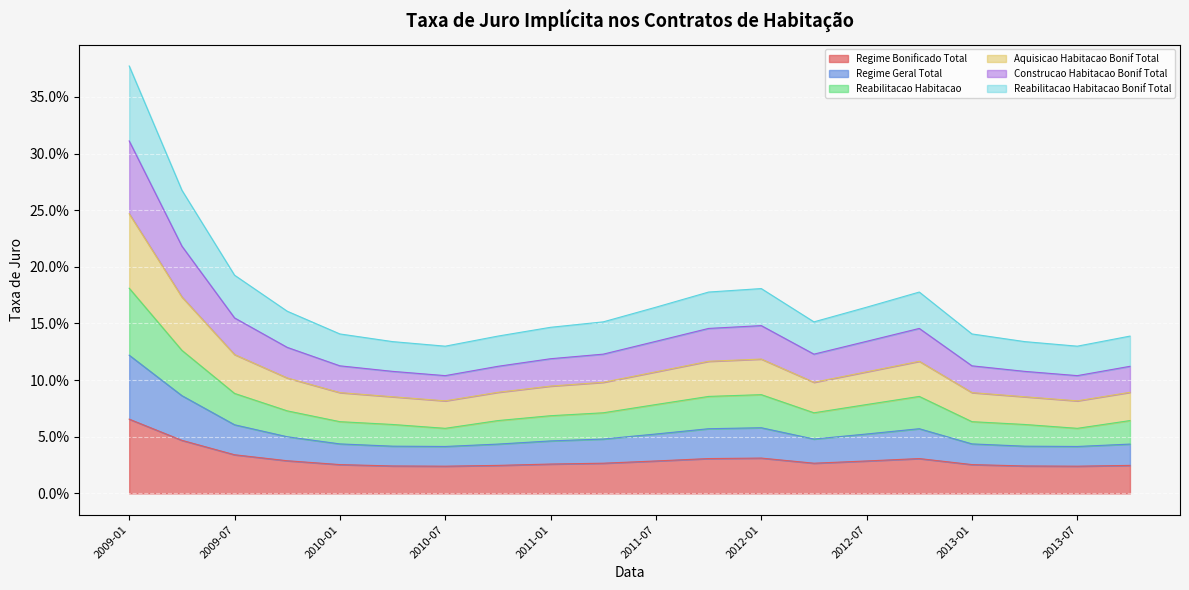

At which category is the sum across all series the highest?

2009-01